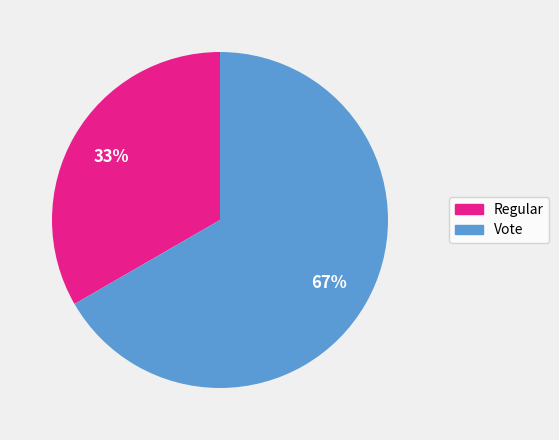

What percentage is the Vote slice, to the nearest percent?

67%